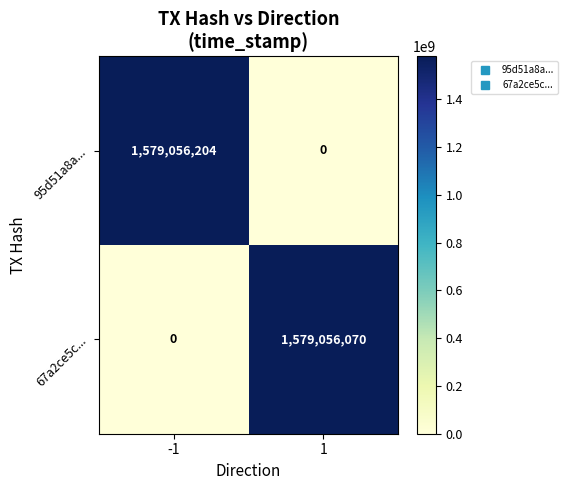

How many values in 95d51a8a... are above zero?

1